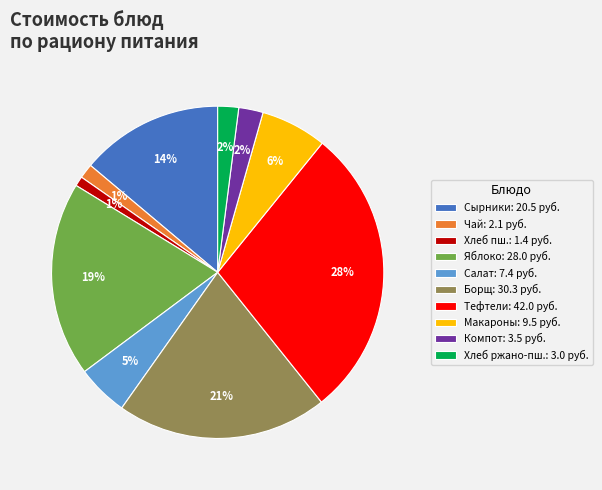

Is it true that Борщ: 30.3 руб. is 31% of the pie?

False